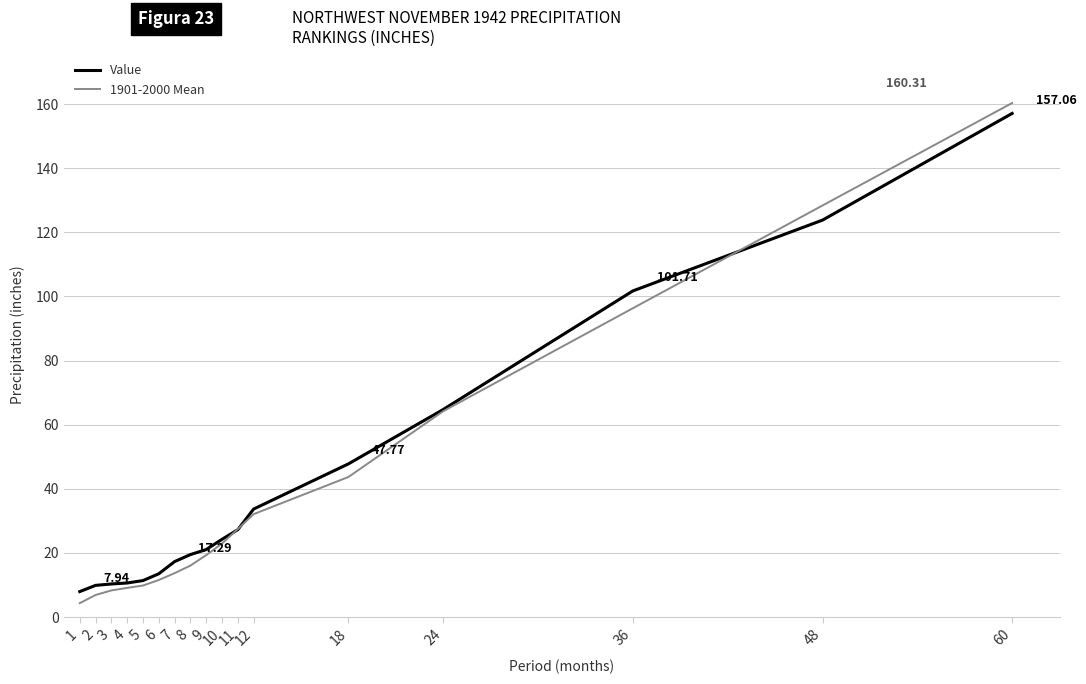

What value does the 1901-2000 Mean series have at 8?

16.1